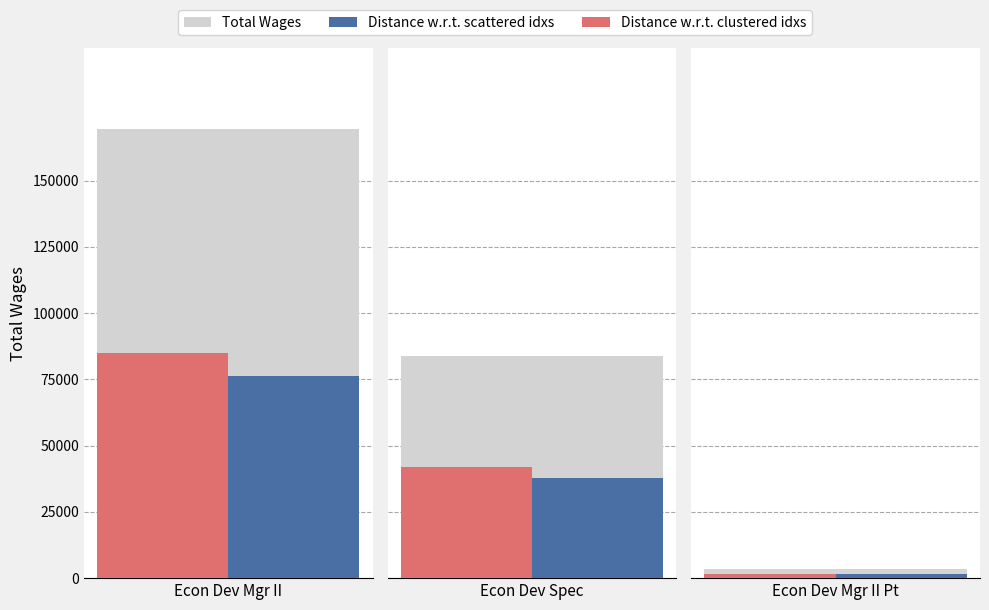

Which label corresponds to the smallest value in the chart?

Economic Dev Manager II Pt